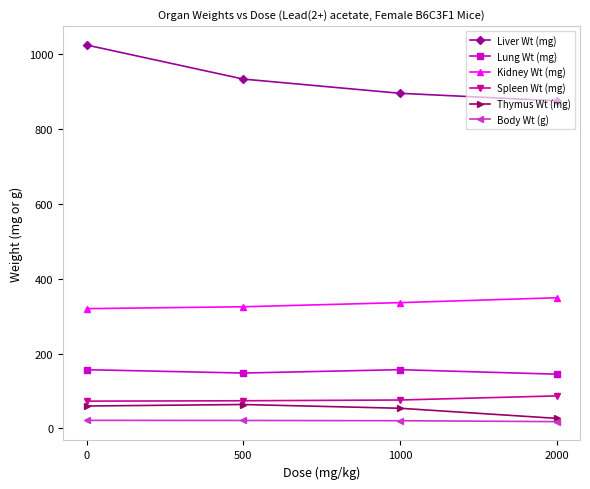

The value of Liver Wt (mg) at 1000 is 323.3. True or false?

False